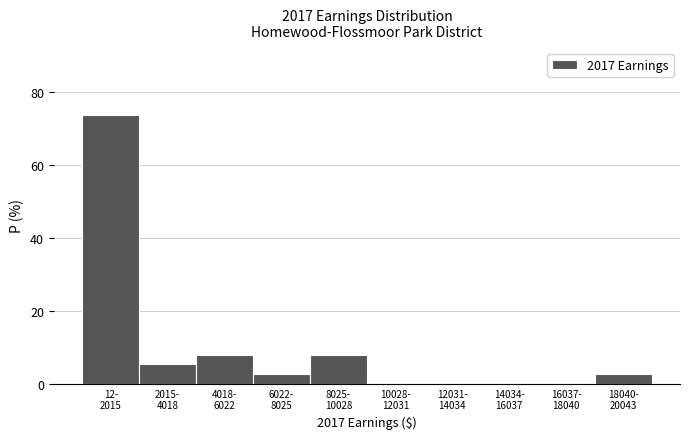

What is the maximum value shown in the chart?

73.7